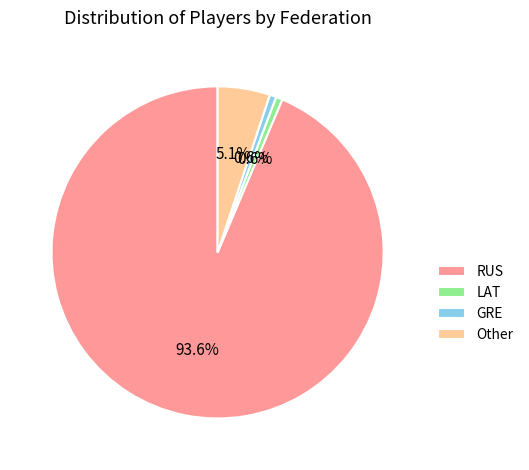

How many slices are in this pie chart?

4